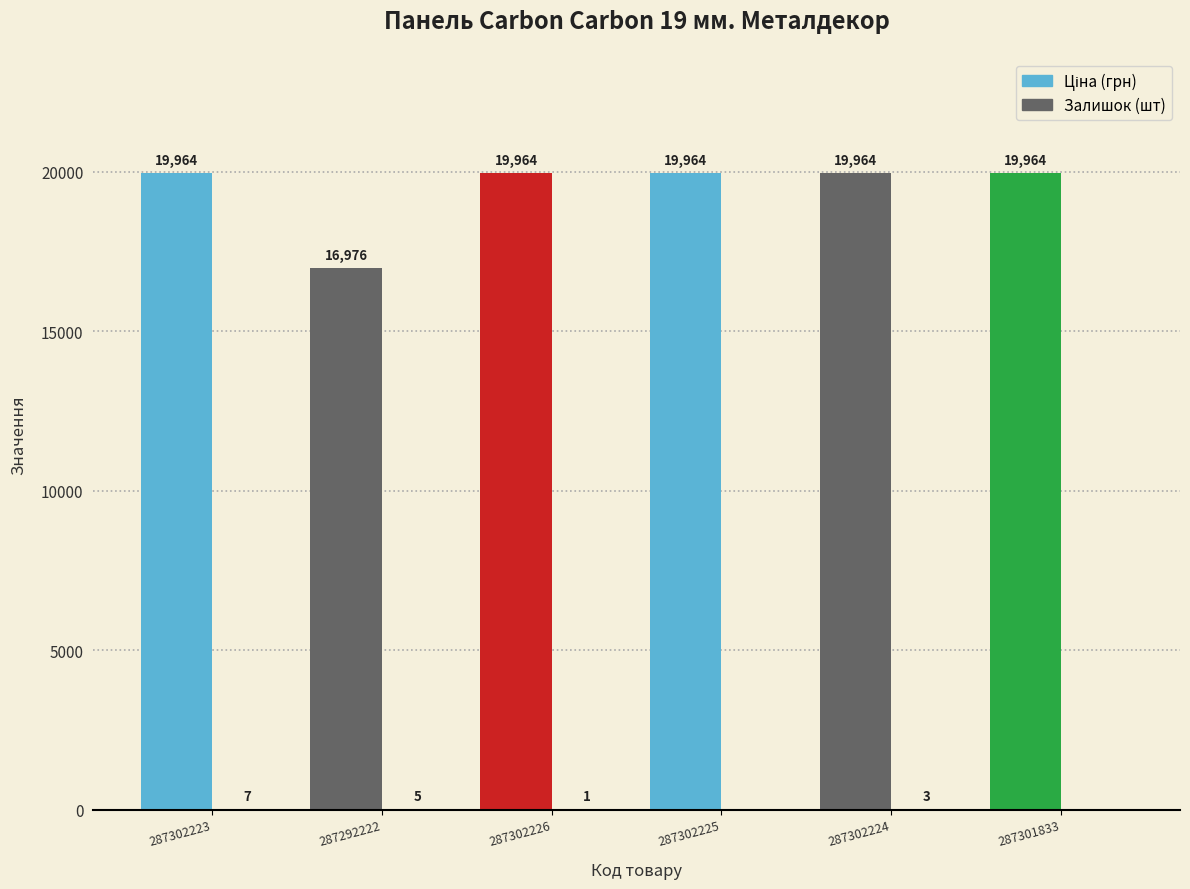

Which label corresponds to the largest value in the chart?

287302223